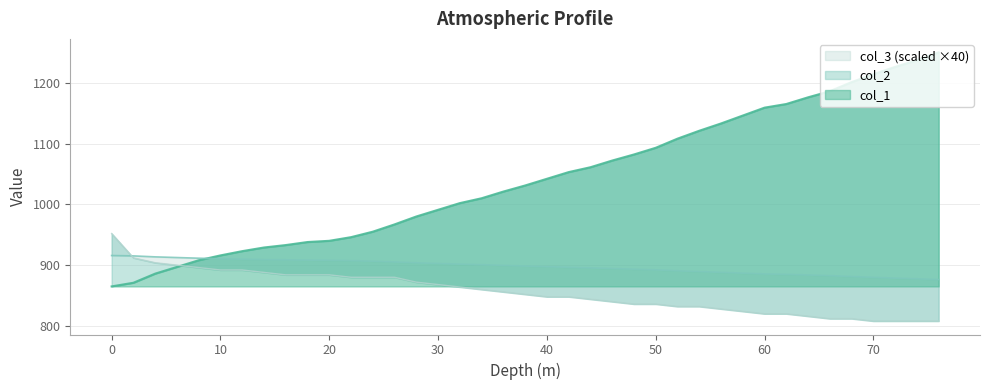

Where do col_2 and col_3 first cross each other?

0 and 2